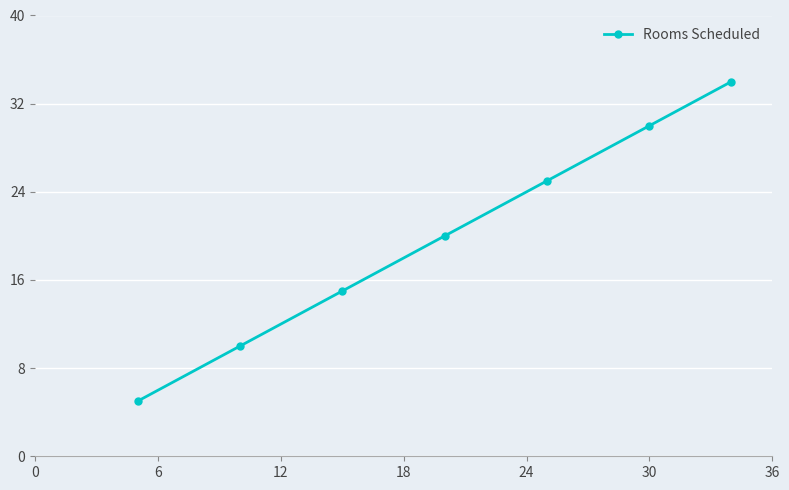

Reading left to right, list all the values displayed in this chart.

5	10	15	20	25	30	34